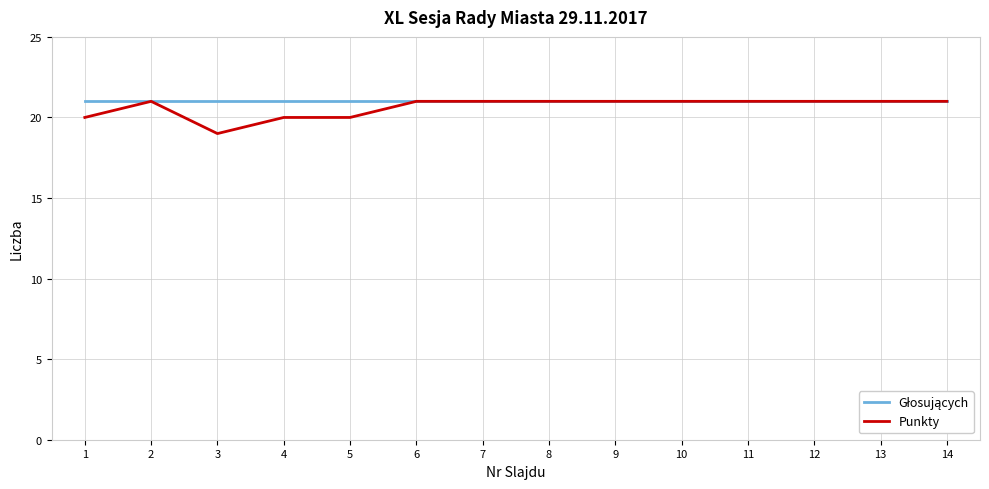

What is the smallest value displayed?

19